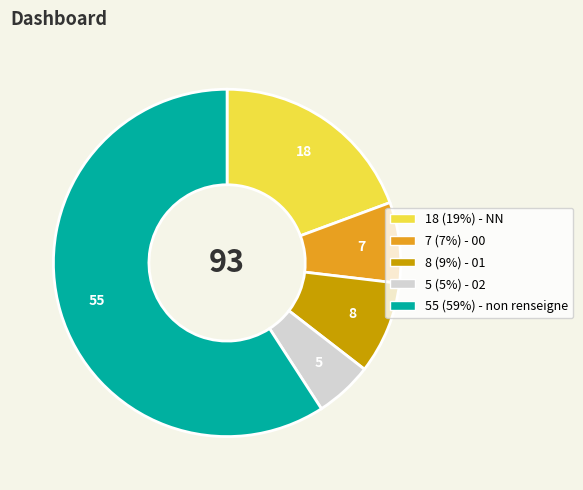

How many segments does this pie chart have?

5